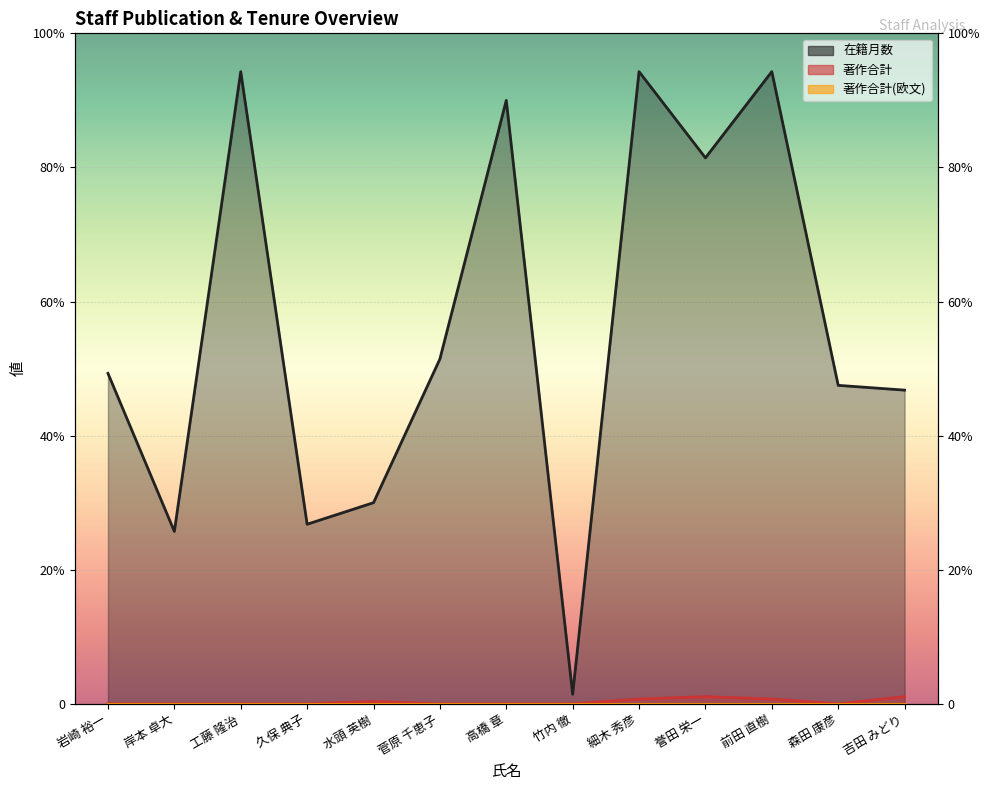

Reading right to left, transcribe all the data shown in this chart.

在籍月数: 131	133	264	228	264	4	252	144	84	75	264	72	138
著作合計: 3	0	2	3	2	0	0	0	1	0	0	0	0